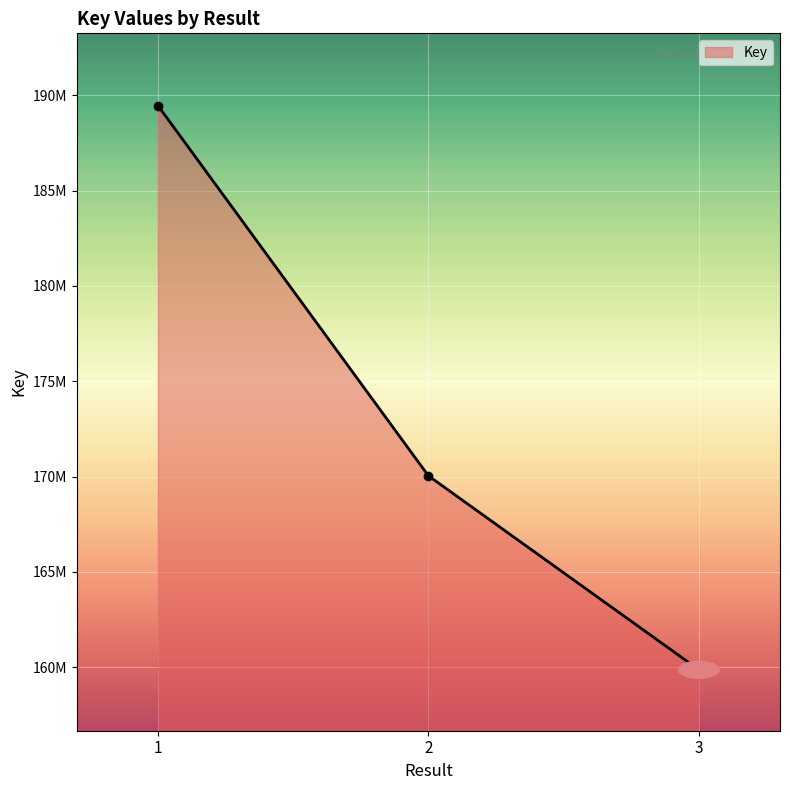

Reading left to right, list all the values displayed in this chart.

1=189463506	2=170044479	3=159870081